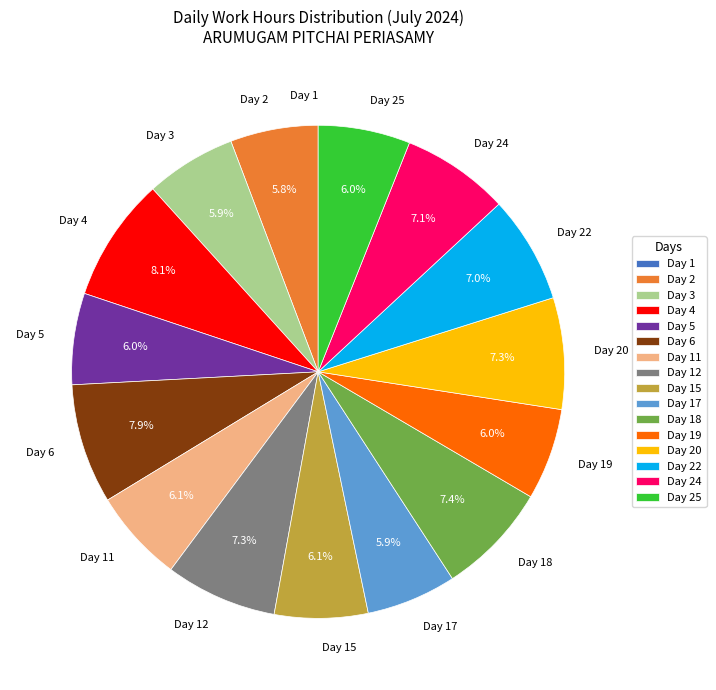

Is it true that Day 4 is 1% of the pie?

False